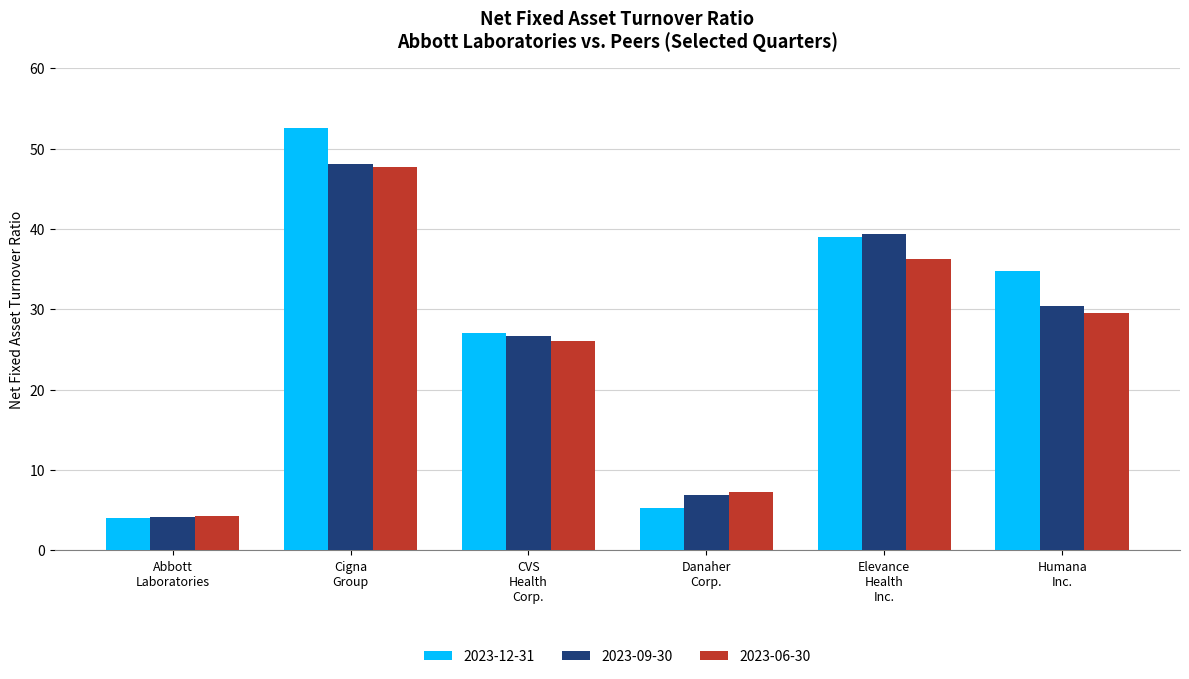

What is the sum of all 2023-06-30 values?

151.0